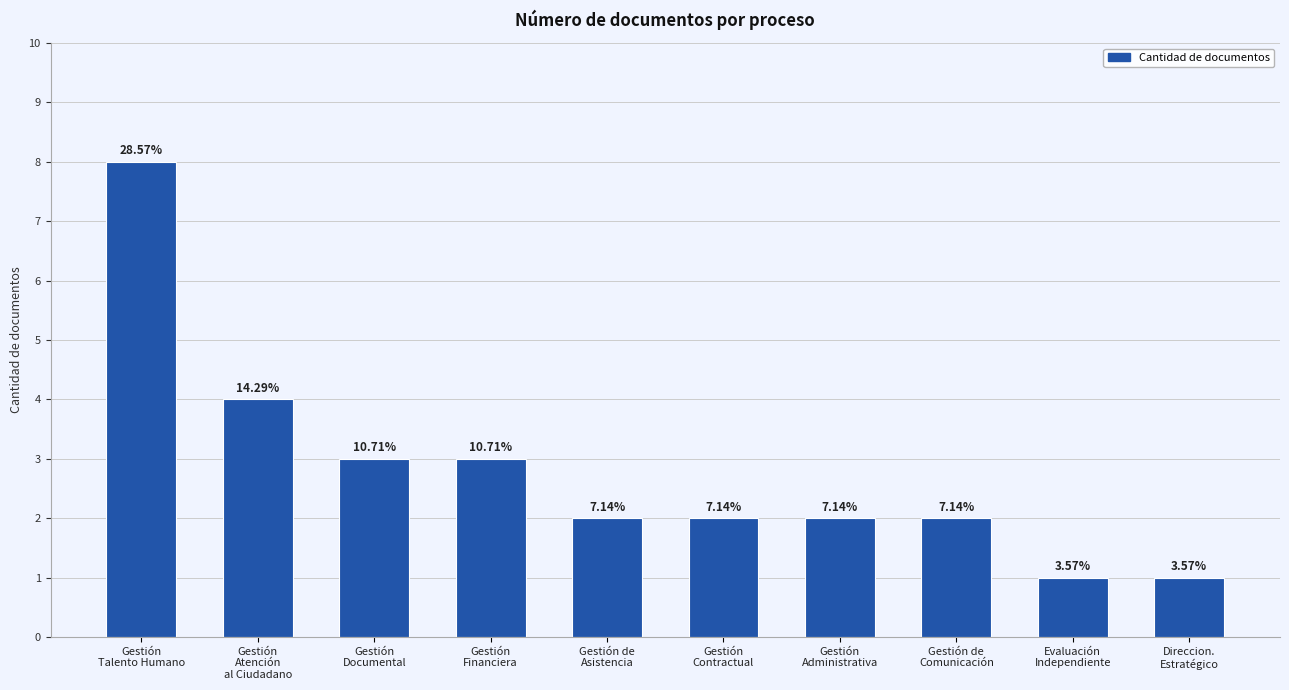

How many bars are there in total?

10